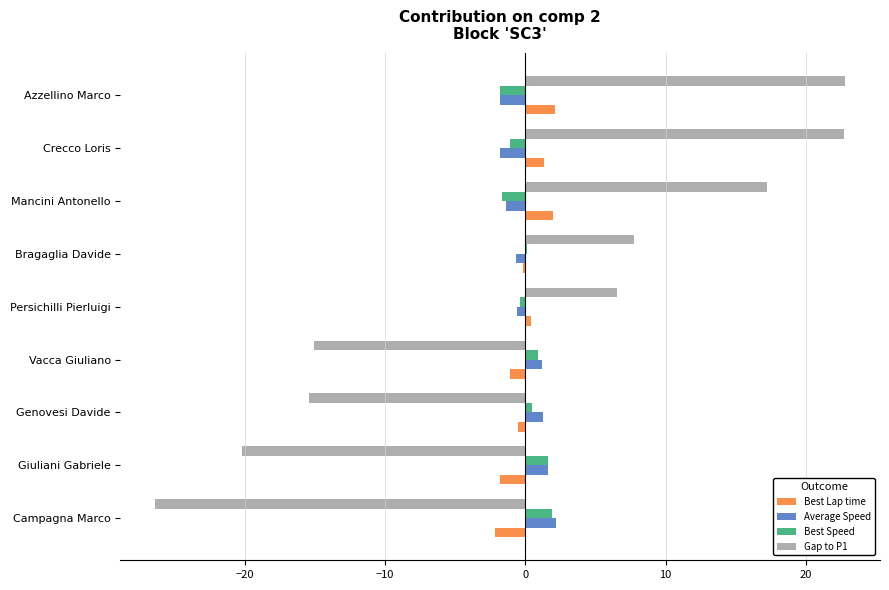

What value does the Best Speed series have at Campagna Marco?

1.9